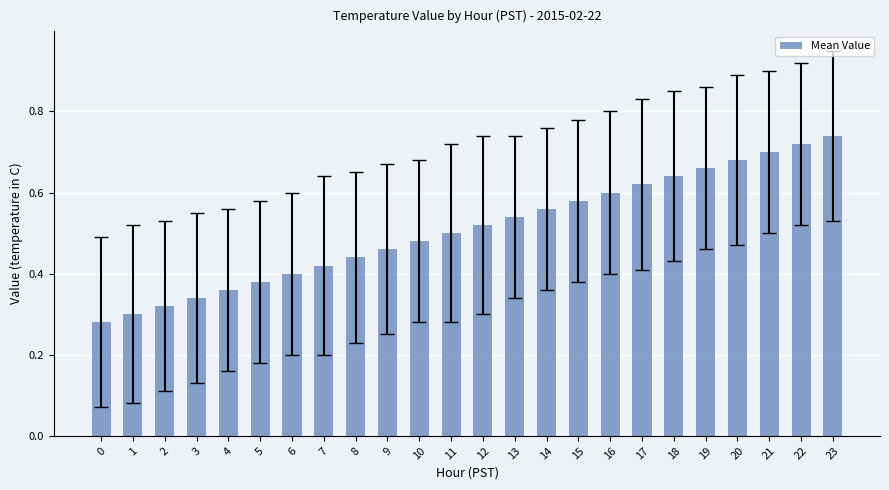

The chart shows a value of 0.8 at 9. True or false?

False